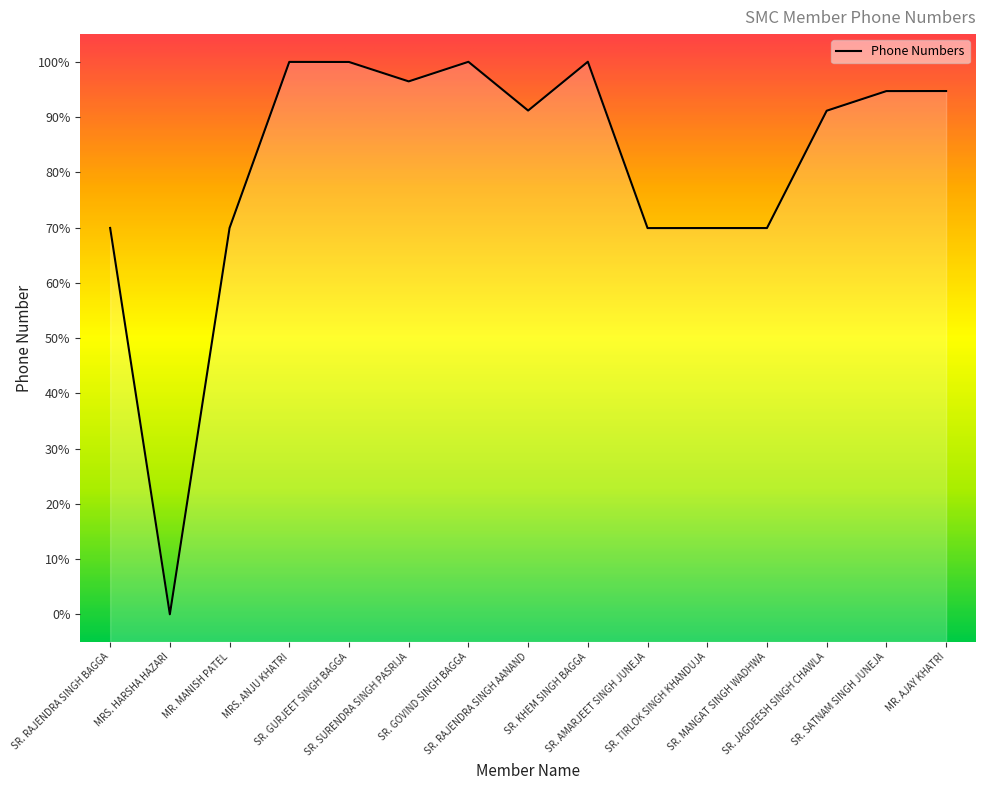

What position from the left is SR. MANGAT SINGH WADHWA?

12